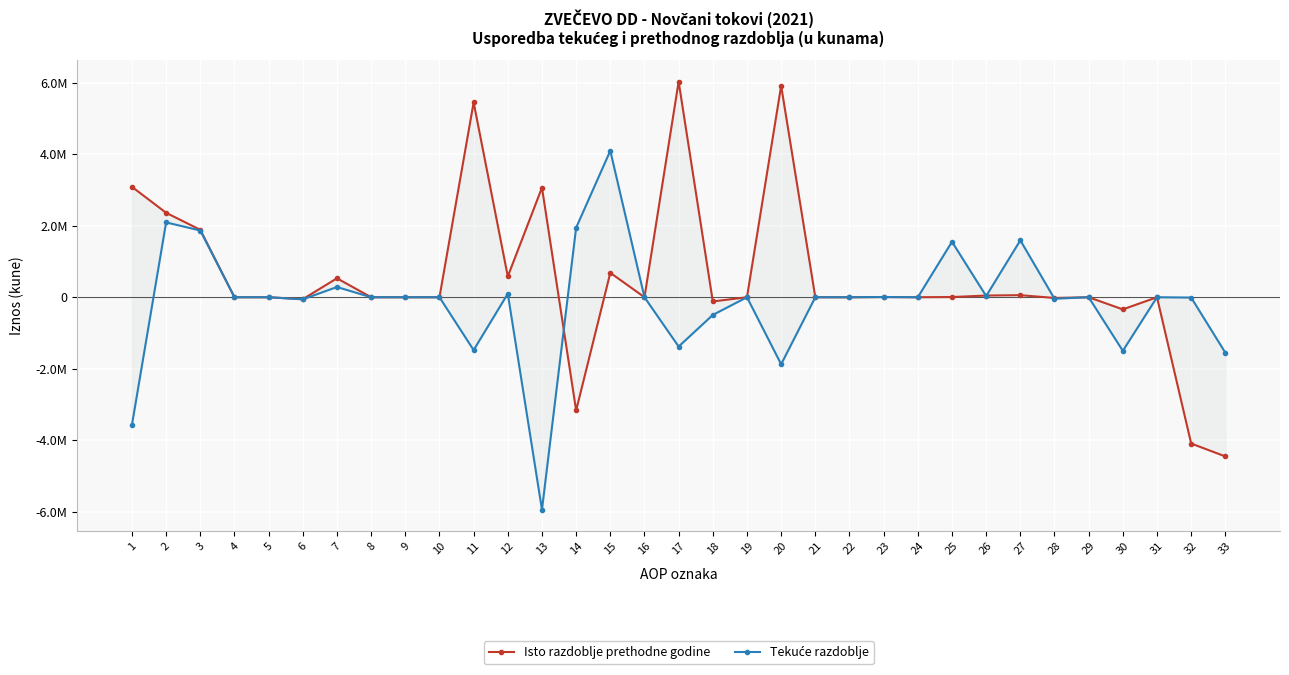

Is it true that Isto razdoblje prethodne godine equals 0 at 29?

True